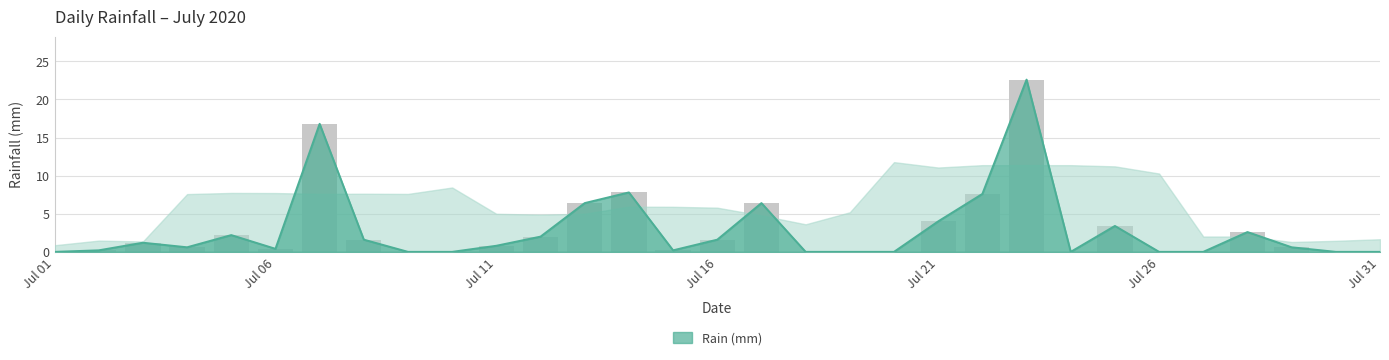

Rank the categories by value from lowest to highest.

2020-07-01, 2020-07-09, 2020-07-10, 2020-07-18, 2020-07-19, 2020-07-20, 2020-07-24, 2020-07-26, 2020-07-27, 2020-07-30, 2020-07-31, 2020-07-02, 2020-07-15, 2020-07-06, 2020-07-04, 2020-07-29, 2020-07-11, 2020-07-03, 2020-07-08, 2020-07-16, 2020-07-12, 2020-07-05, 2020-07-28, 2020-07-25, 2020-07-21, 2020-07-13, 2020-07-17, 2020-07-22, 2020-07-14, 2020-07-07, 2020-07-23